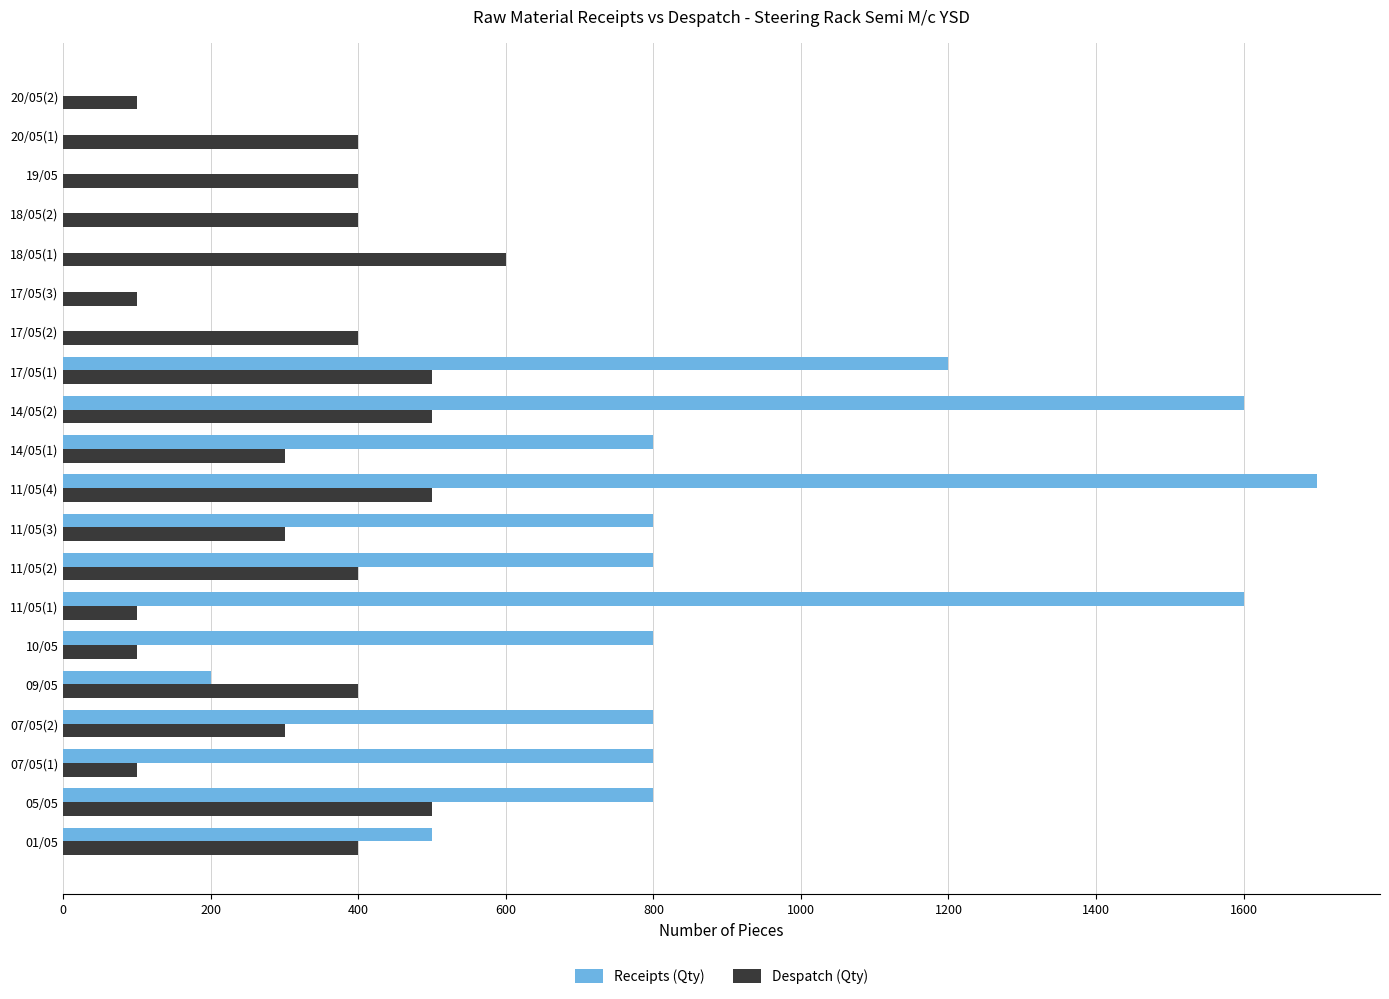

The value of Despatch (Qty) at 07/05(1) is 100. True or false?

True